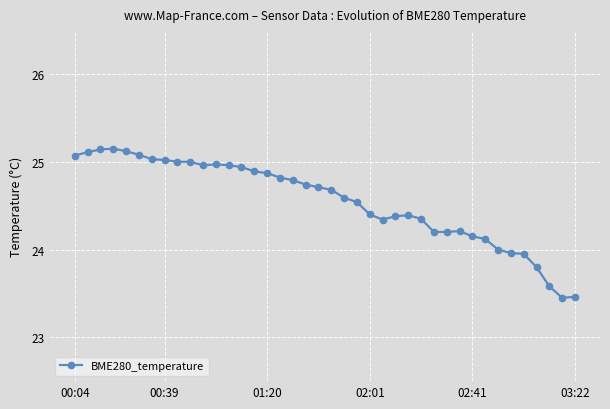

What is the value of the 25th point from the left?

24.3